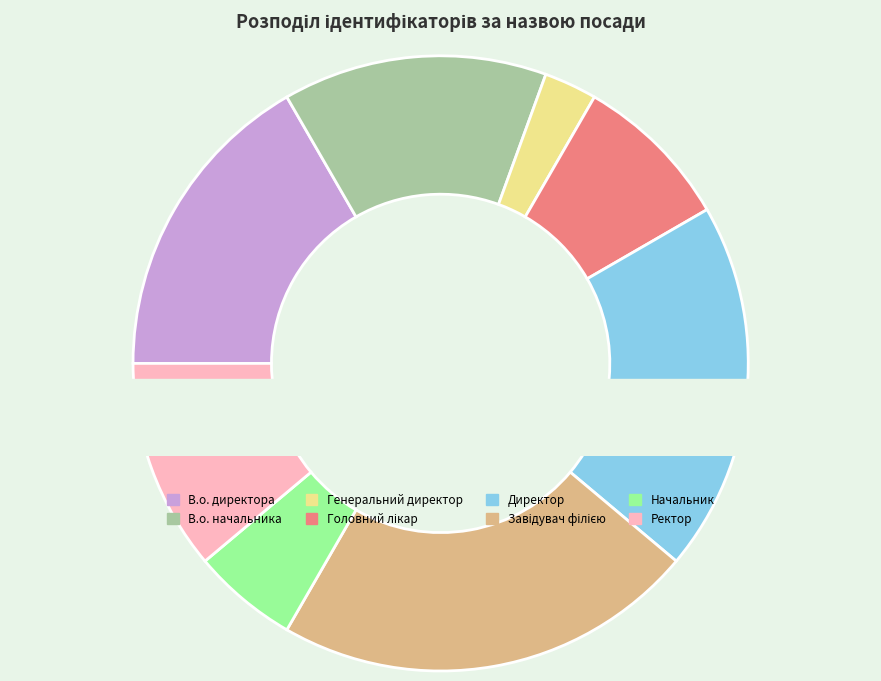

Approximately how many times larger is the value at В.о. директора compared to Генеральний директор?

6.0